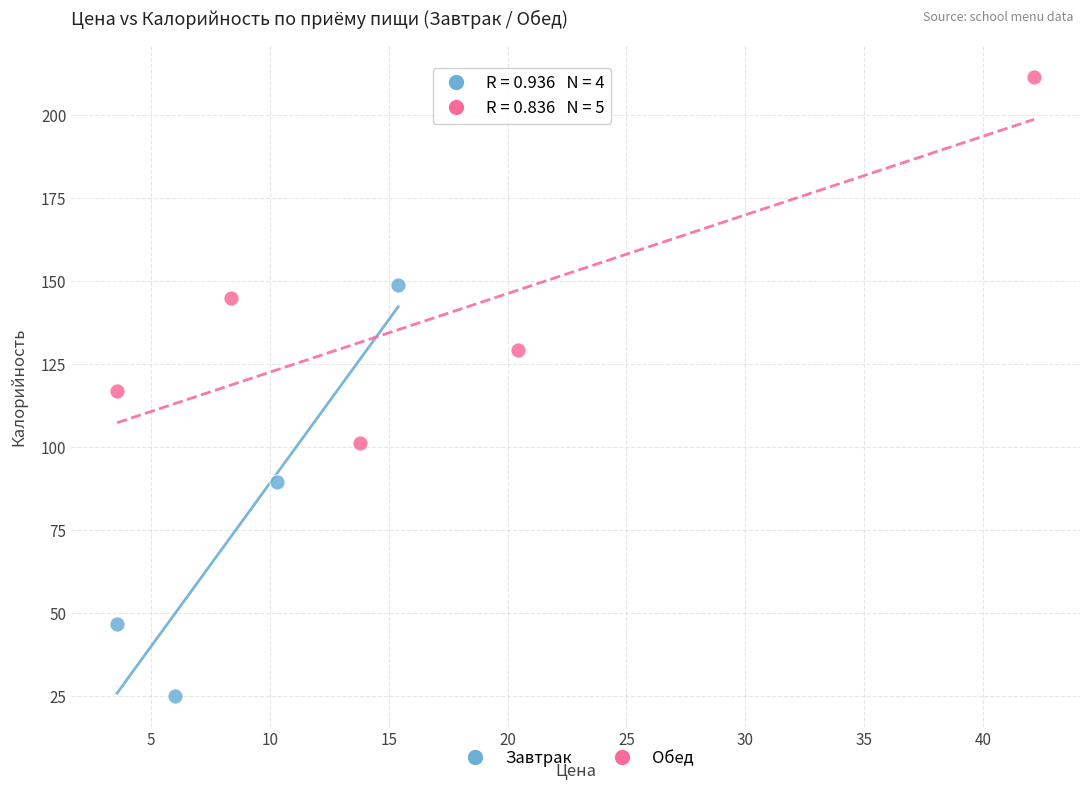

What are all the series names shown in the legend?

Завтрак, Обед